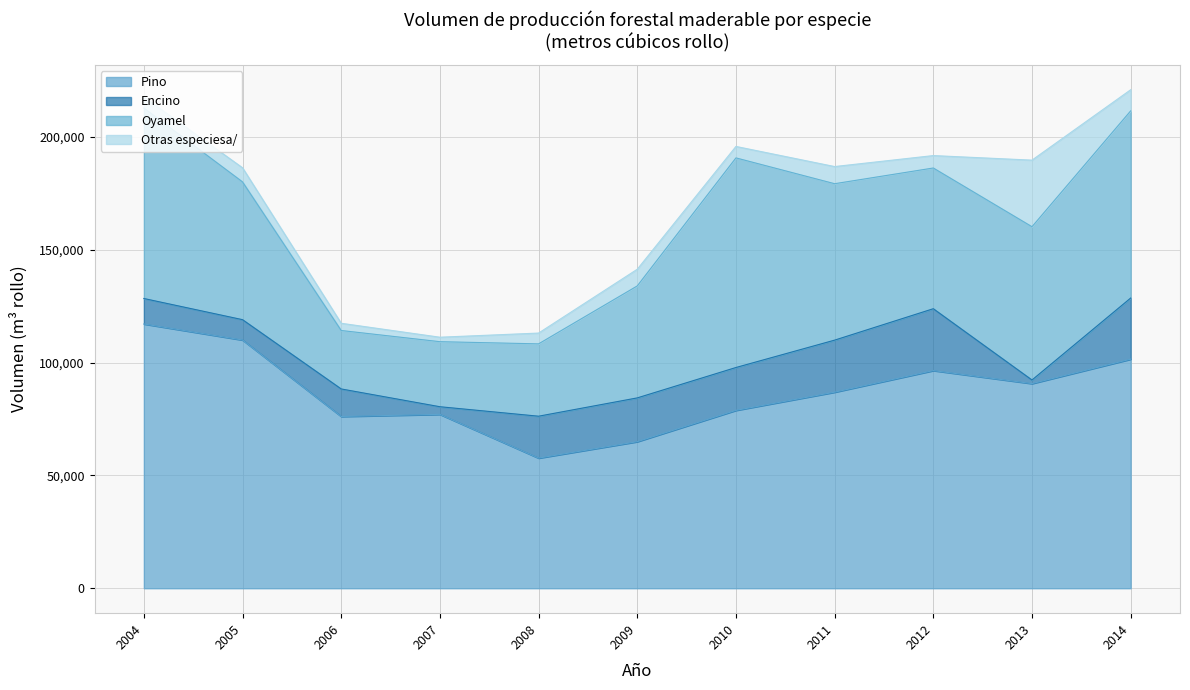

Which series has the largest total across all categories?

Pino